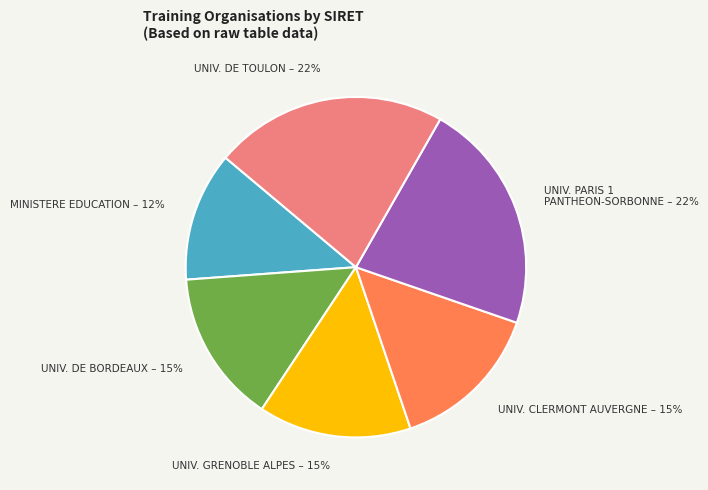

What percentage is the UNIV. PARIS 1 PANTHEON-SORBONNE slice, to the nearest percent?

22%